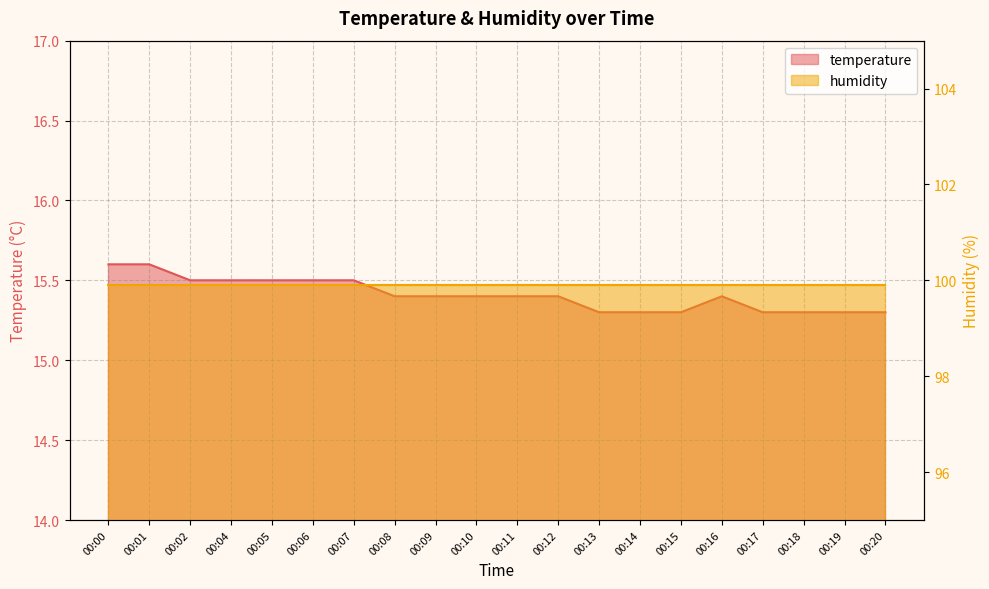

List the labels in order of value, largest first.

00:00, 00:01, 00:02, 00:04, 00:05, 00:06, 00:07, 00:08, 00:09, 00:10, 00:11, 00:12, 00:16, 00:13, 00:14, 00:15, 00:17, 00:18, 00:19, 00:20